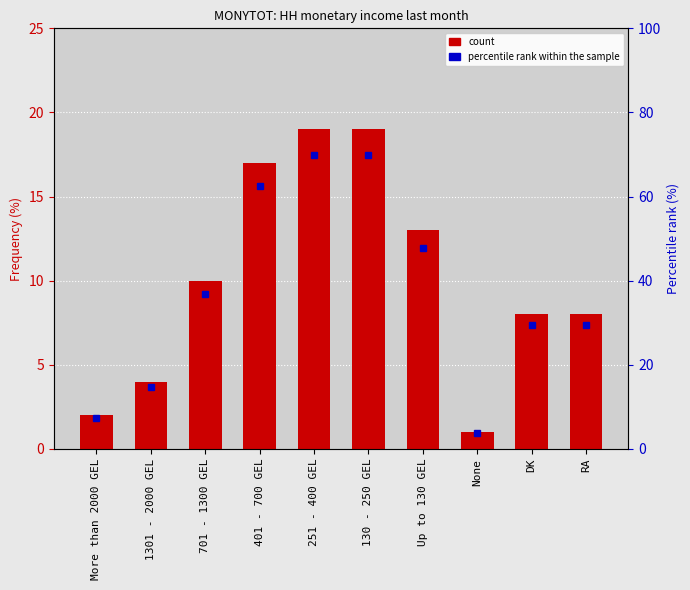

Reading left to right, transcribe all the data shown in this chart.

More than 2000 GEL=2	1301 - 2000 GEL=4	701 - 1300 GEL=10	401 - 700 GEL=17	251 - 400 GEL=19	130 - 250 GEL=19	Up to 130 GEL=13	None=1	DK=8	RA=8